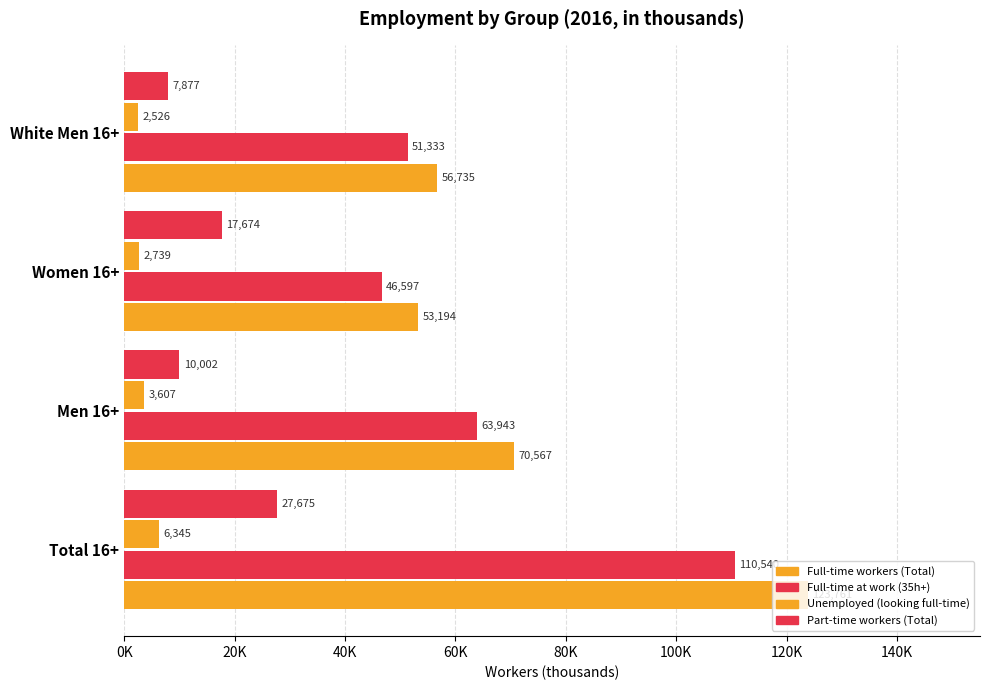

How many categories are shown in the chart?

4